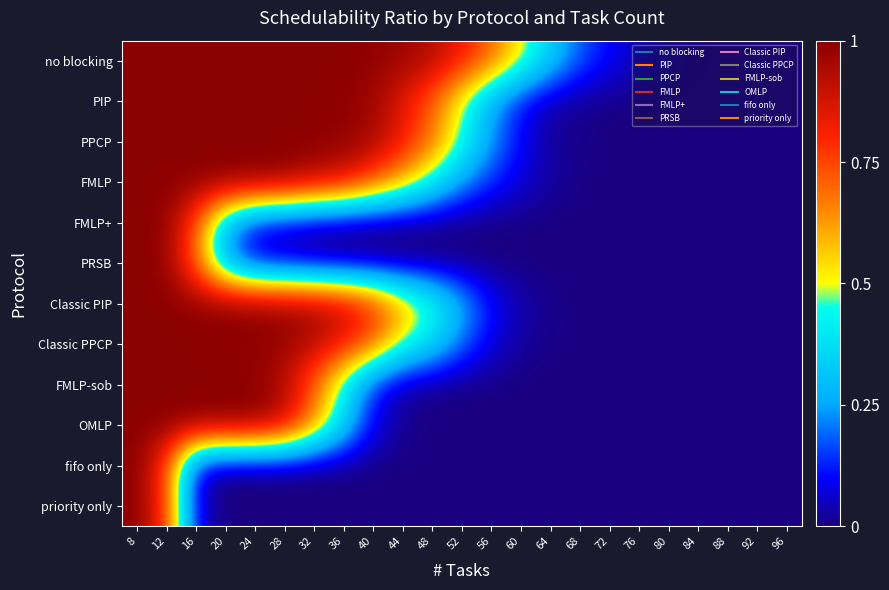

Which label corresponds to the smallest value in the chart?

92